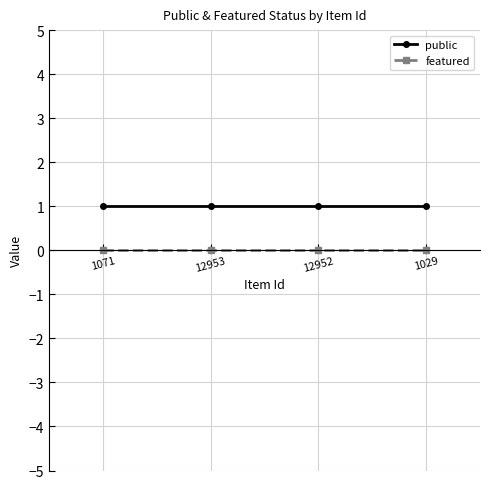

At how many categories does at least one series exceed 0?

4